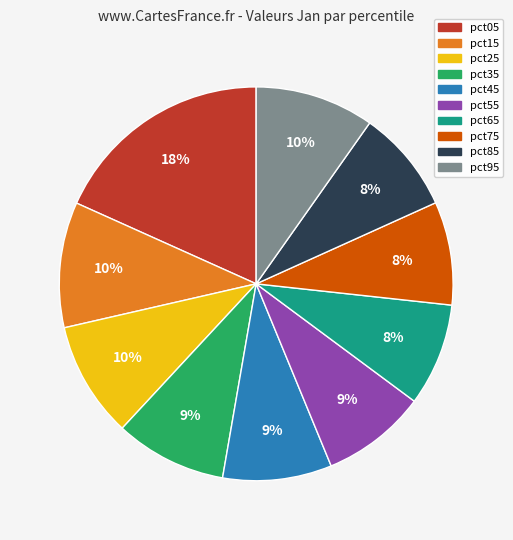

Does pct45 represent more than half of the total?

No